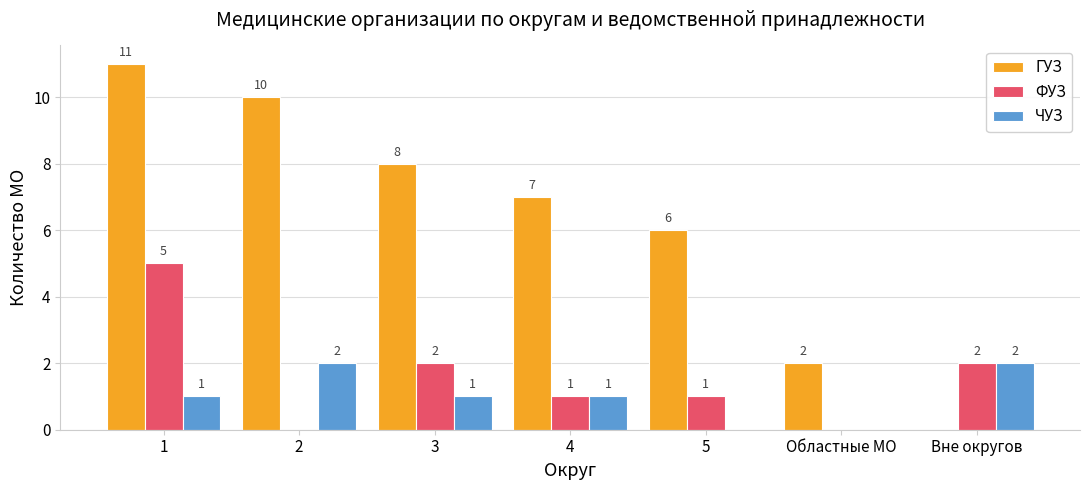

Is it true that ФУЗ equals -3 at 2?

False